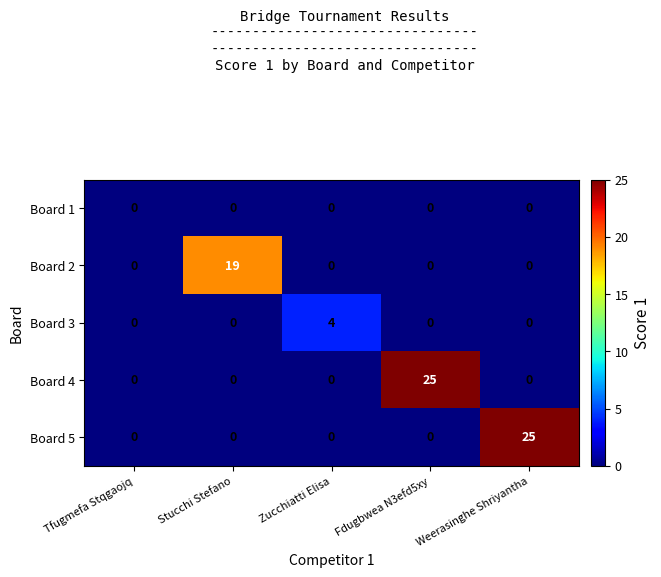

What is the difference between the highest and lowest values at Weerasinghe Shriyantha?

25